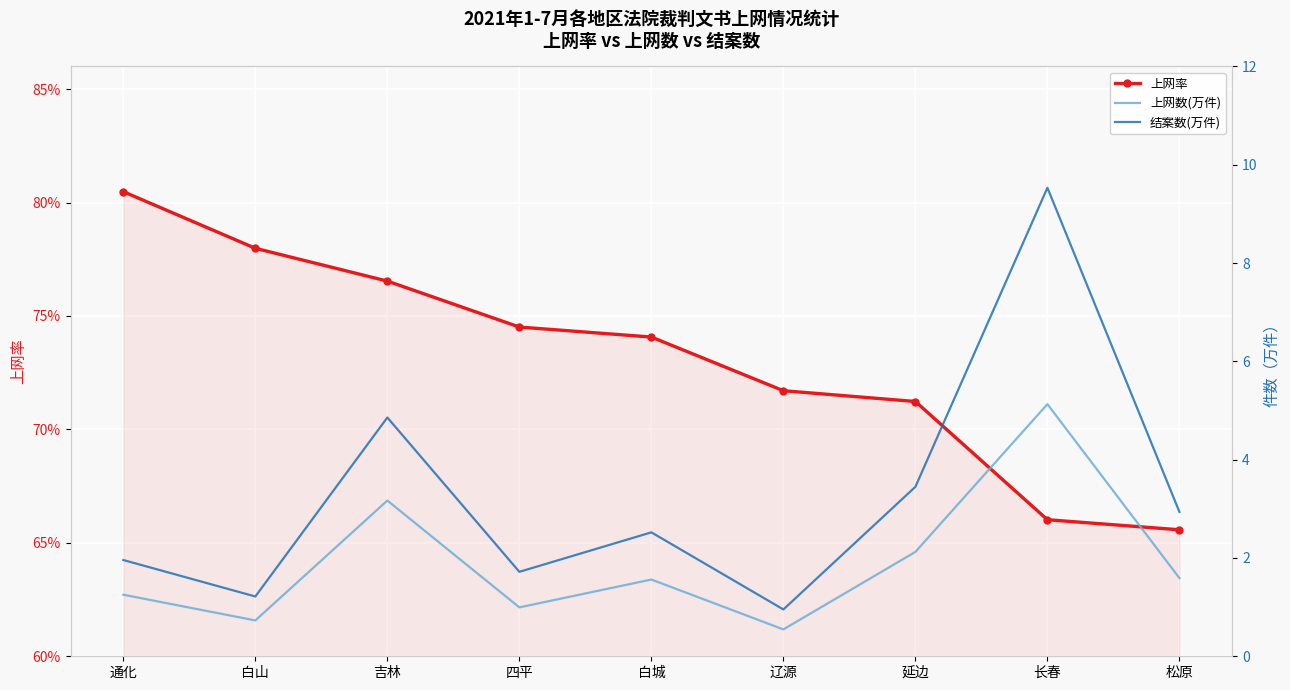

Between 长春 and 通化, which is larger?

通化